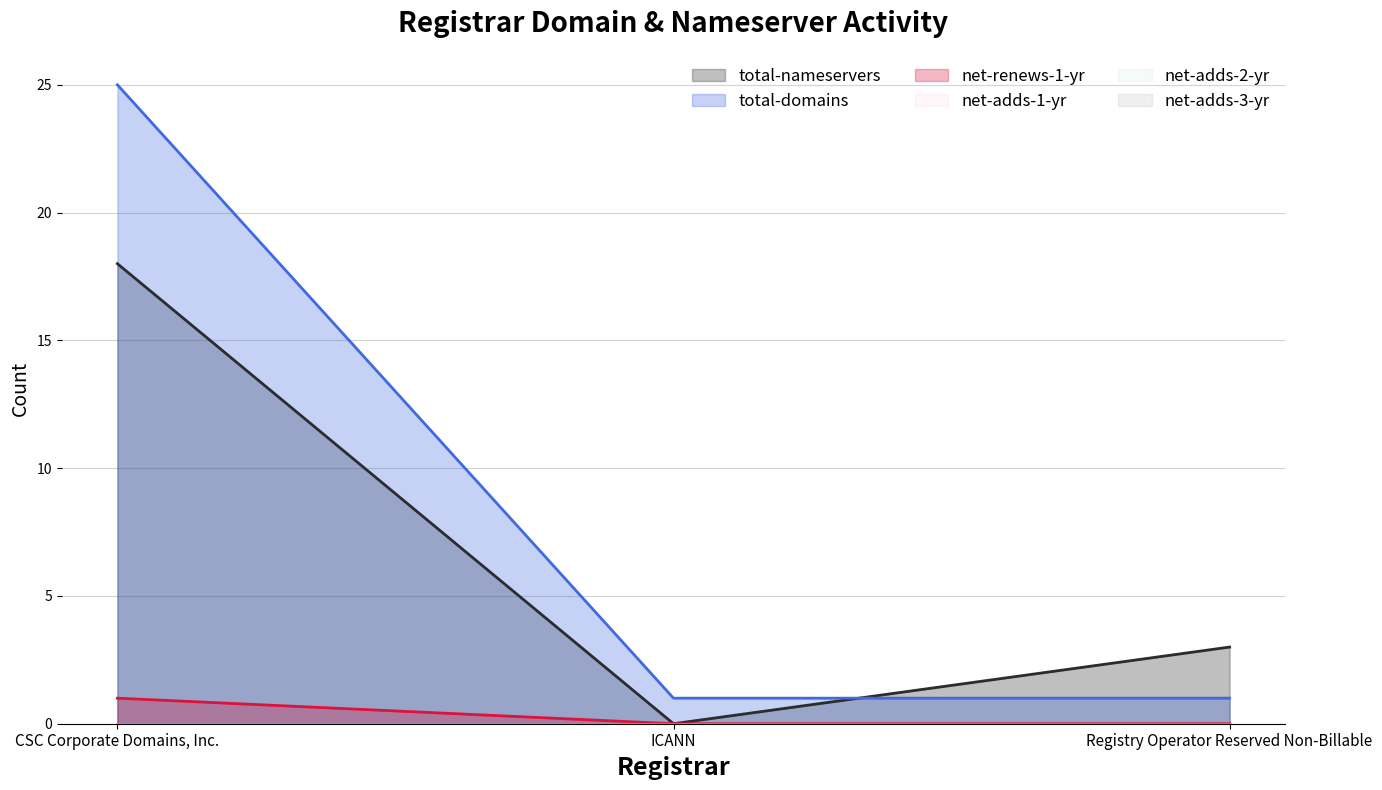

Reading left to right, transcribe all the data shown in this chart.

total-nameservers: 18	0	3
total-domains: 25	1	1
net-renews-1-yr: 1	0	0